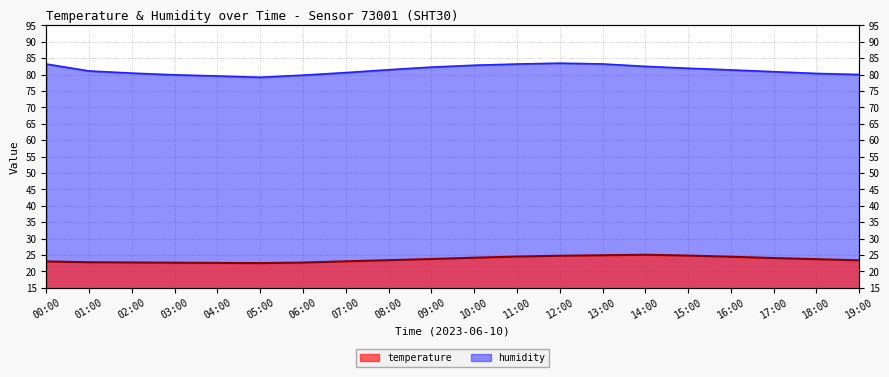

What is the value of the humidity point at the 17th from the left?

81.5